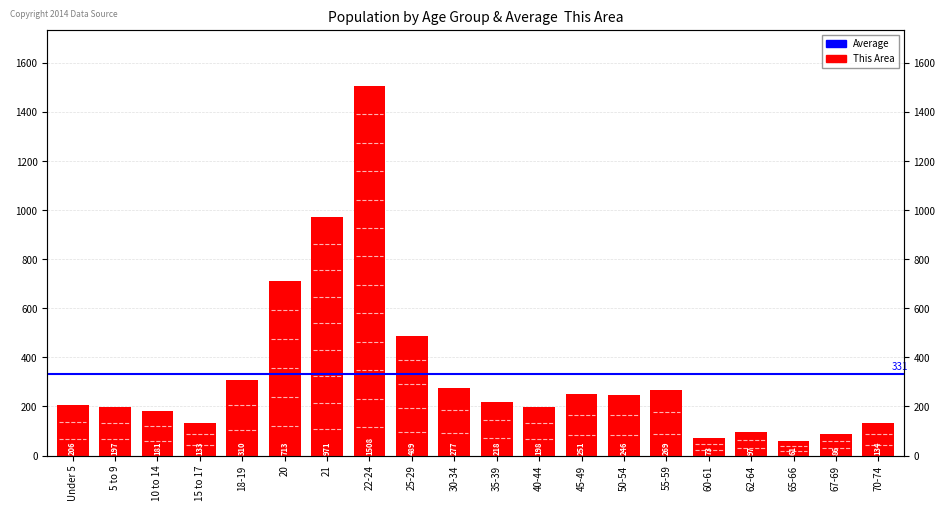

What is the value of the 1st bar from the left?

206